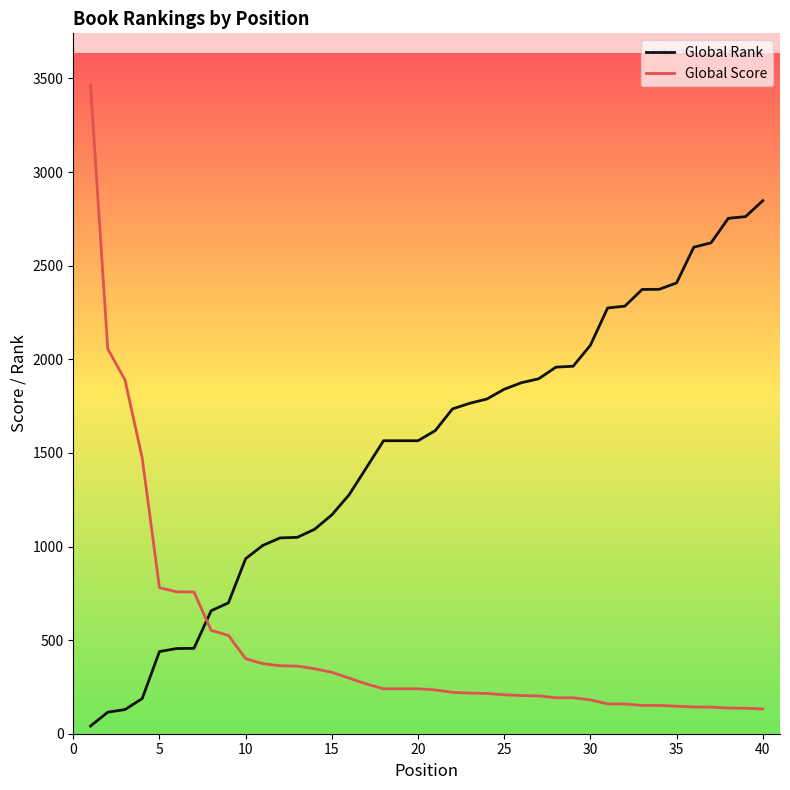

What is the difference between the maximum and minimum values in the Global Rank series?

2806